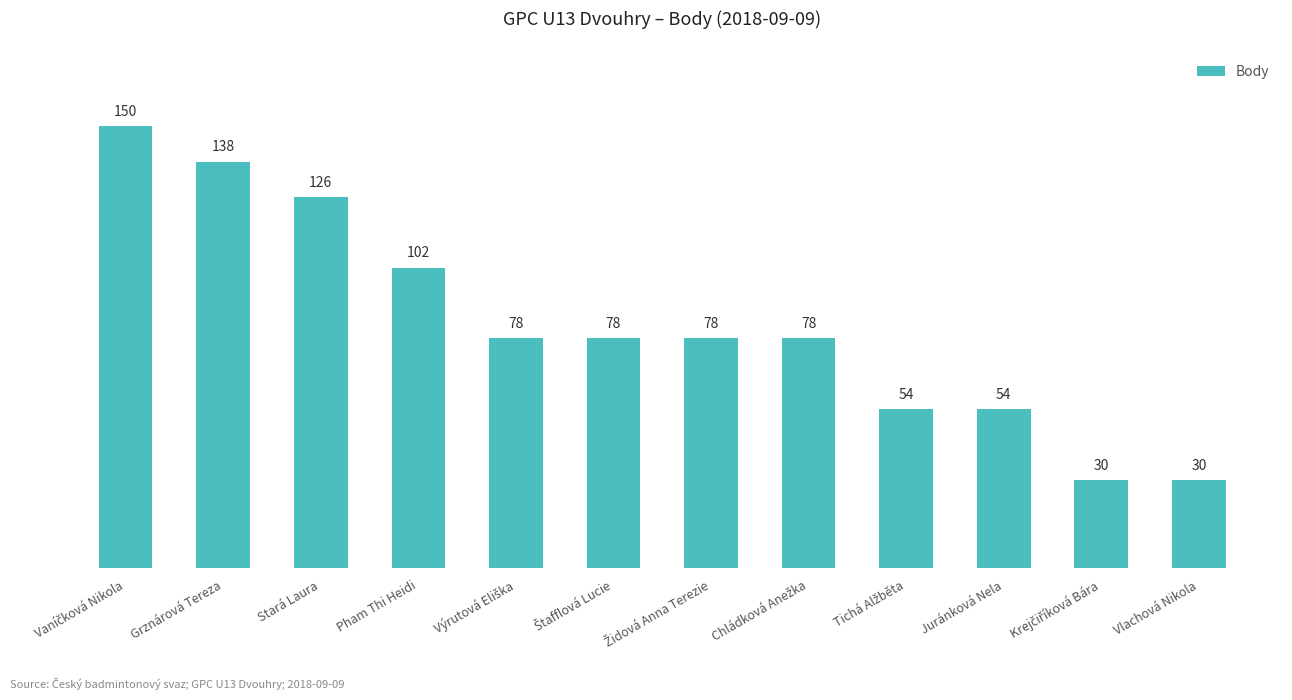

What is the greatest value displayed?

150